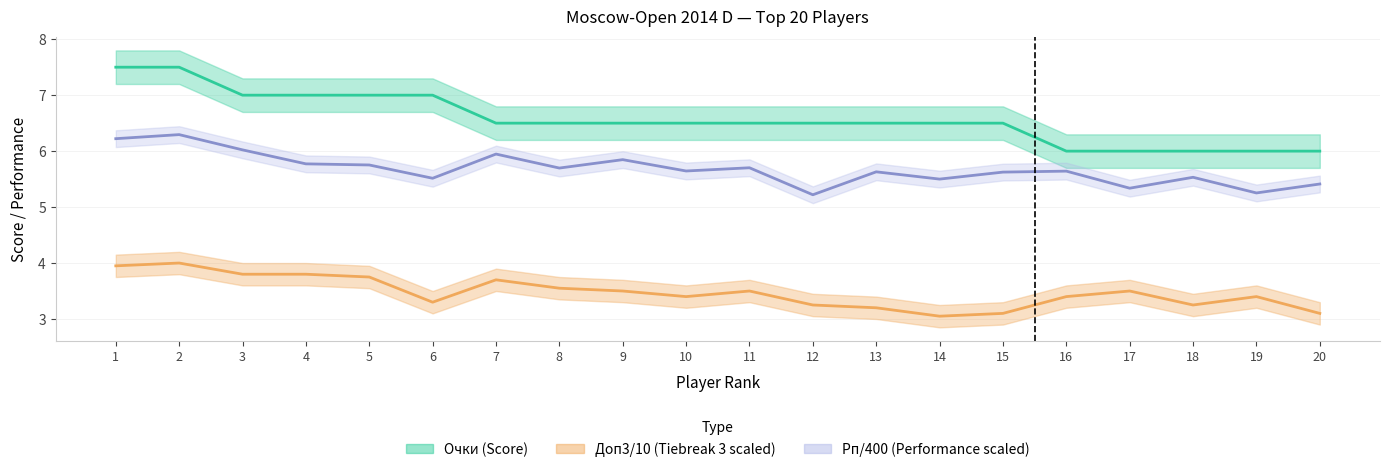

True or false: Доп3 and Очки intersect in this chart.

False